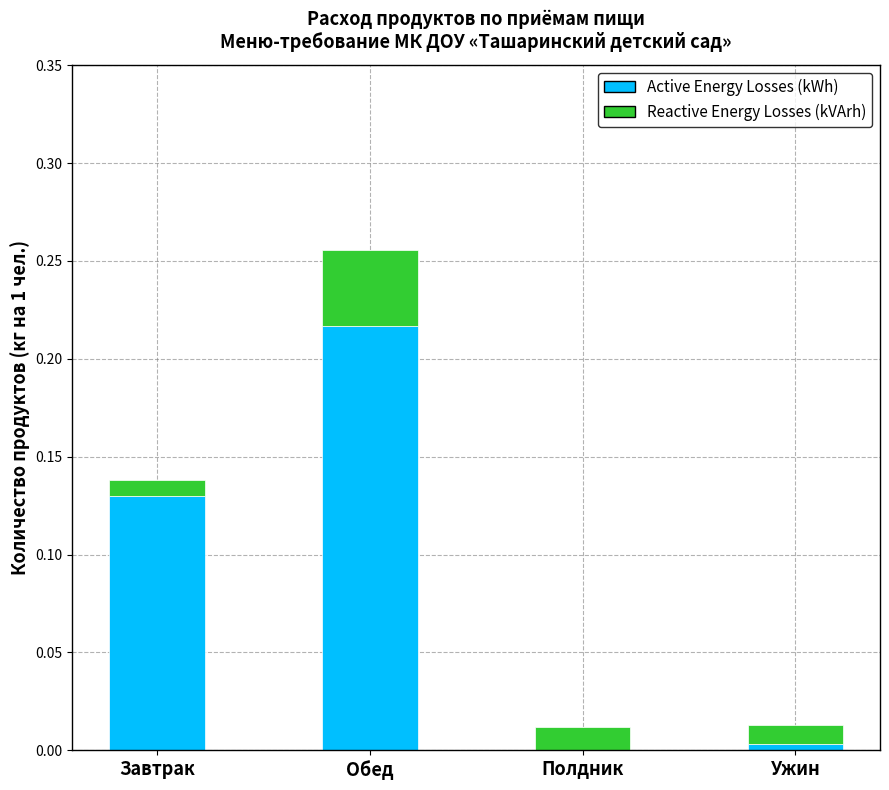

Which category has the highest value in the Active Energy Losses (kWh) series?

Обед